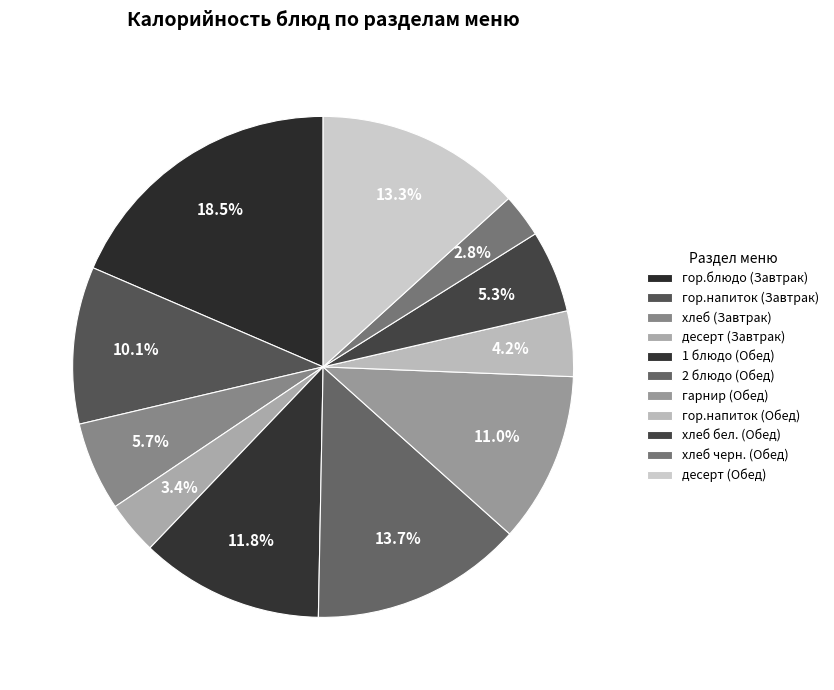

To the nearest percent, what is the difference between the largest and smallest slice percentages?

16%